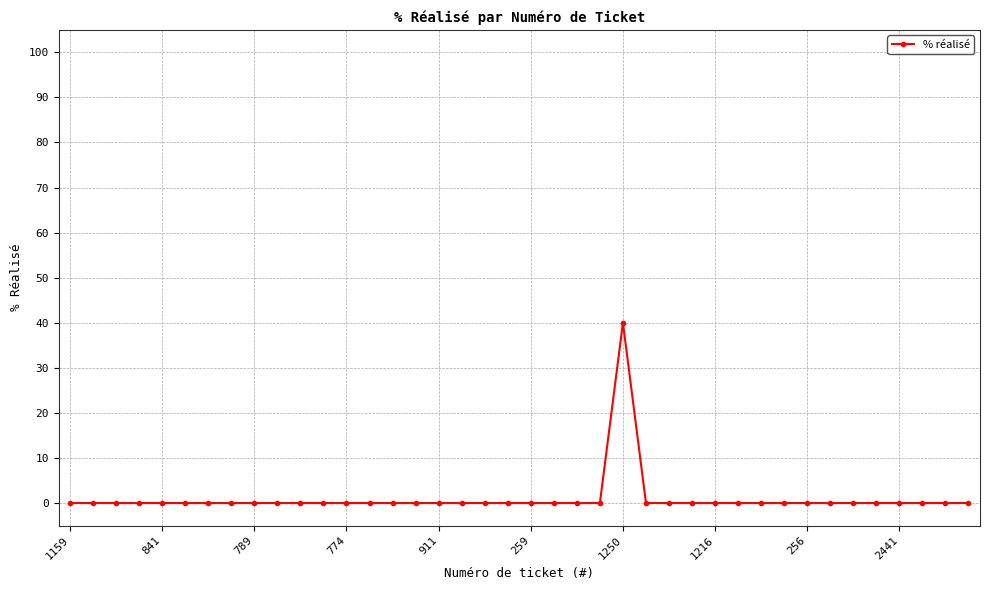

What is the sum of all values?

40